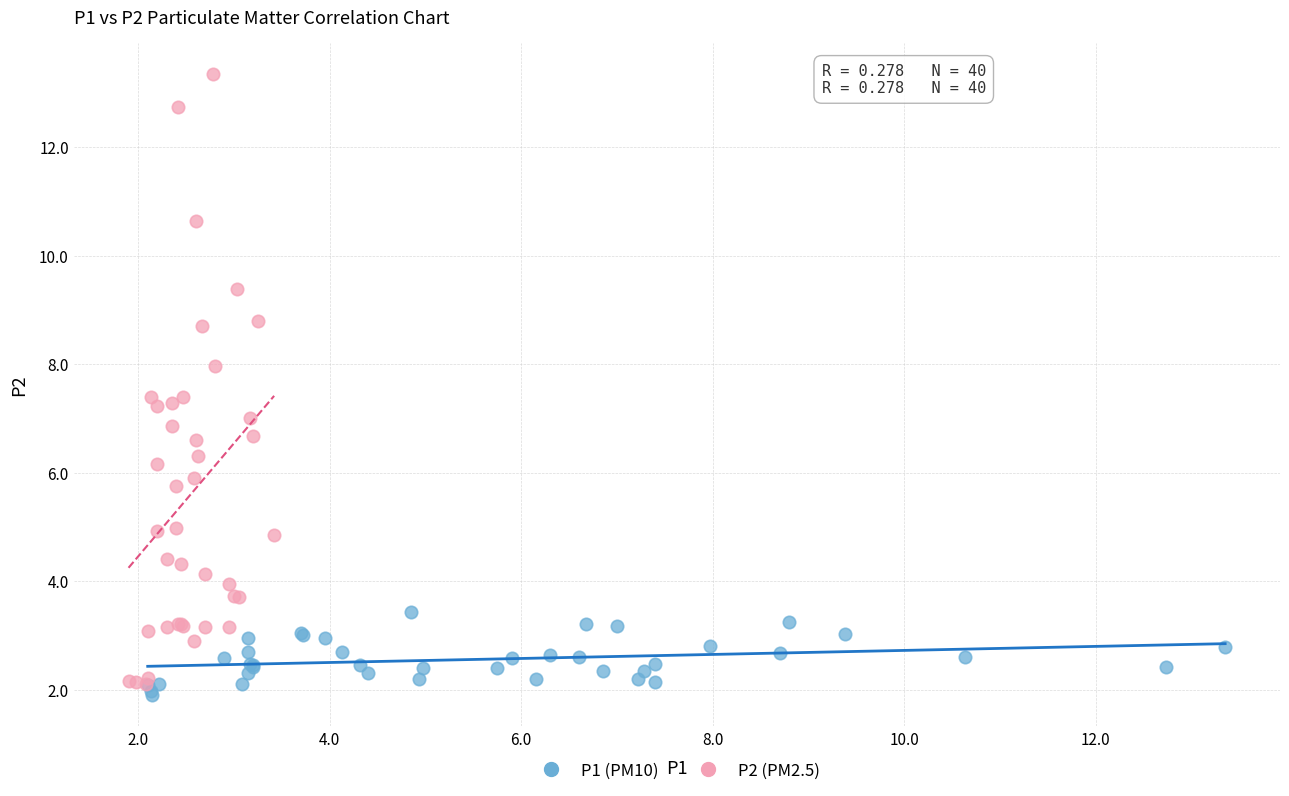

Which series contains the lowest Y value?

P1 (PM10)